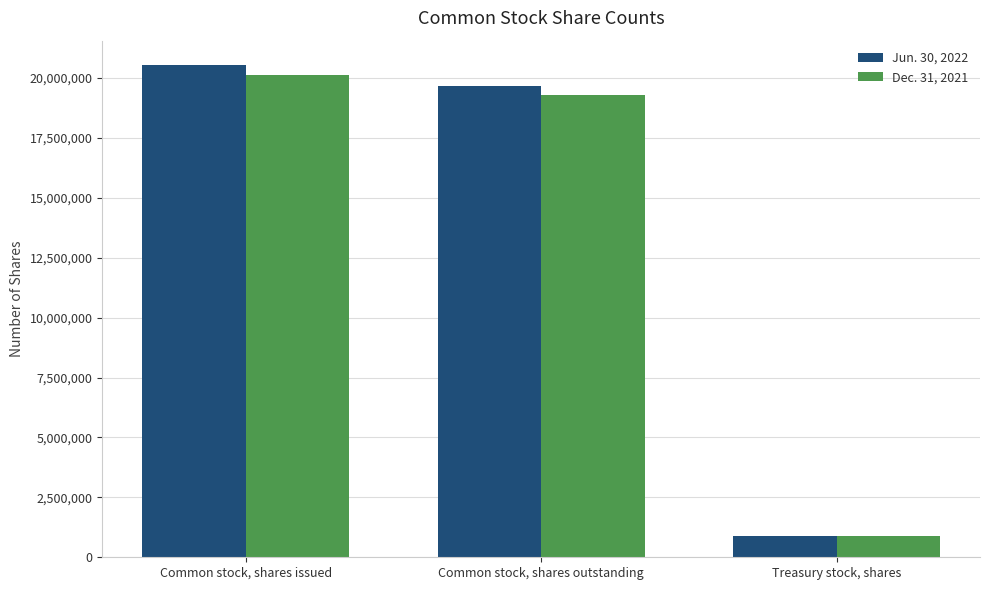

List the series in order of their peak value, highest first.

Jun. 30, 2022, Dec. 31, 2021